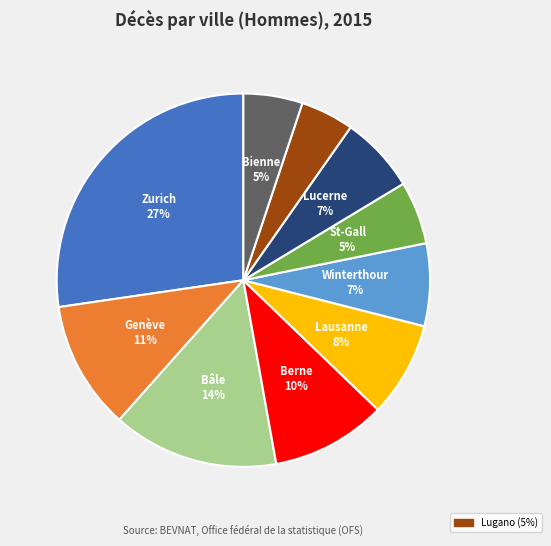

Is there any slice that represents more than half of the pie?

No